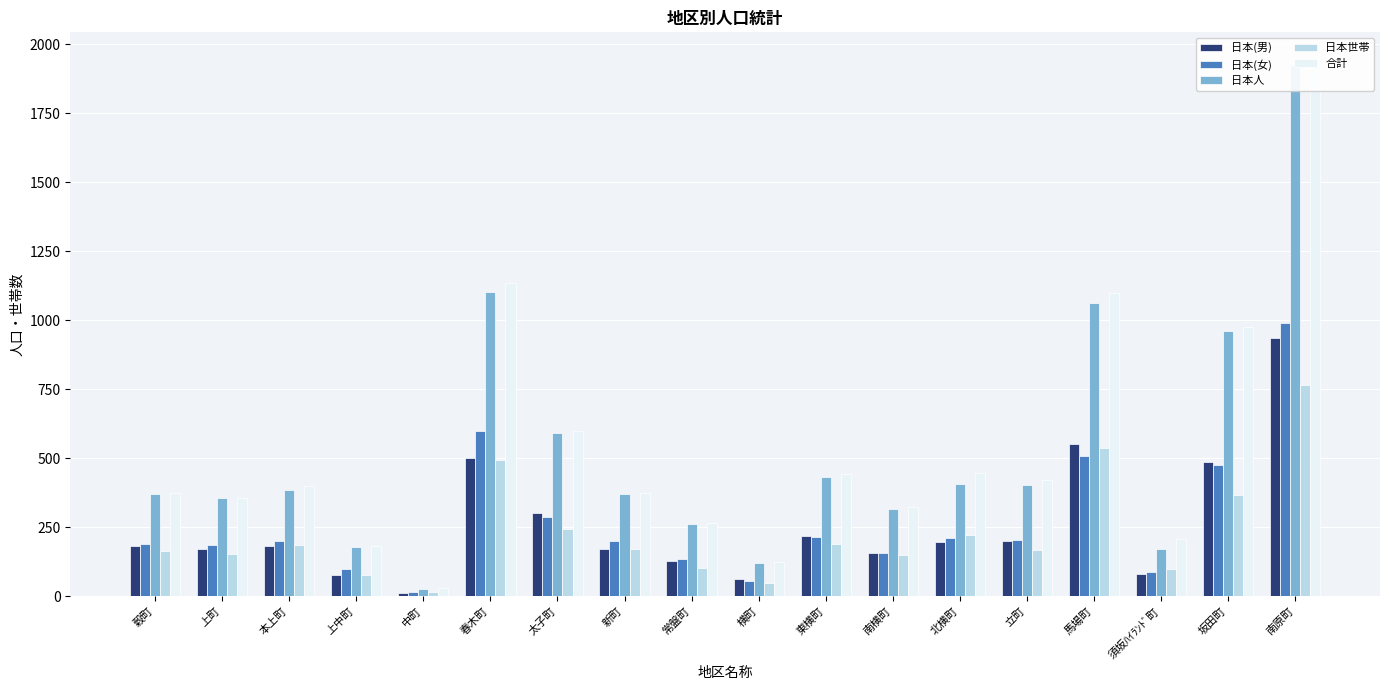

How many data points in 日本(男) are above 184?

8